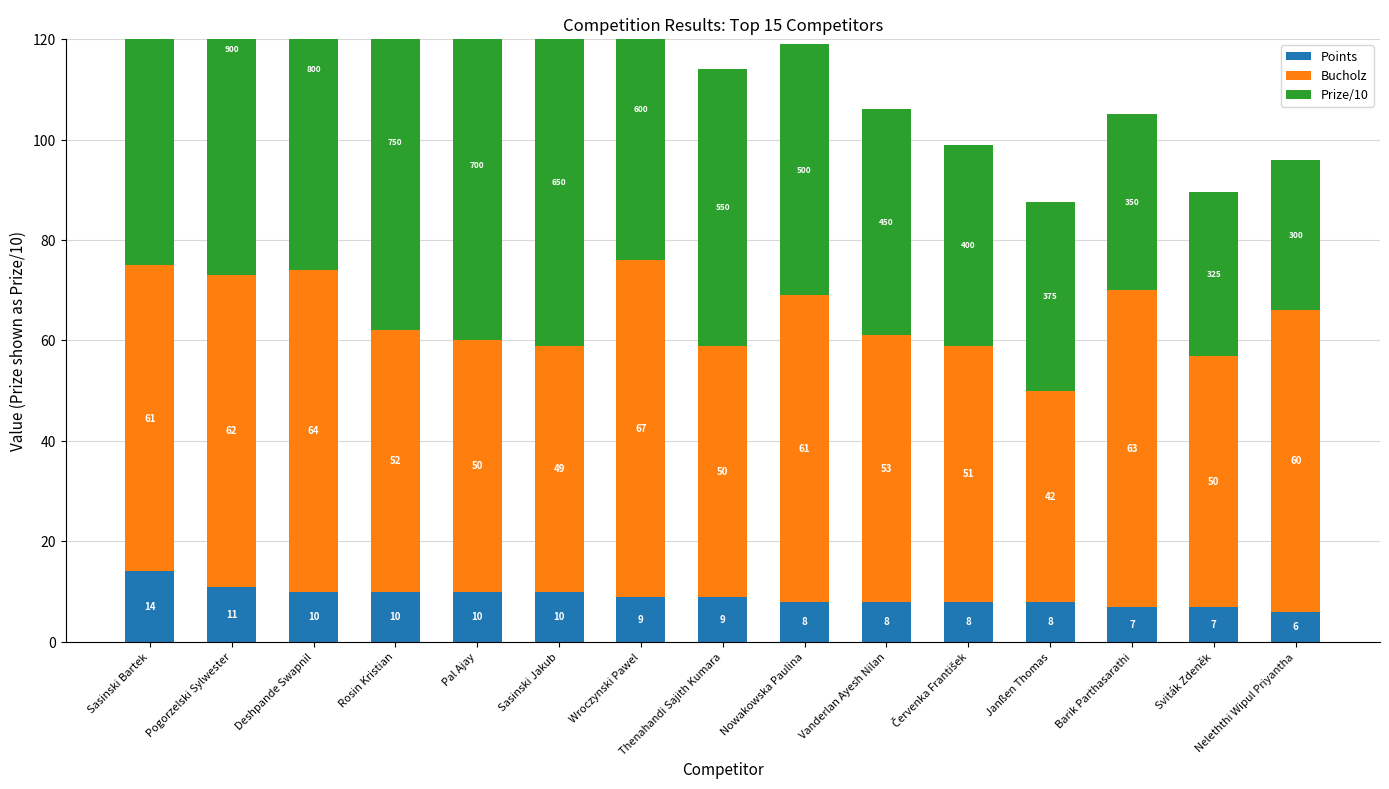

What is the difference between the maximum and minimum values in the Prize/10 series?

70.0